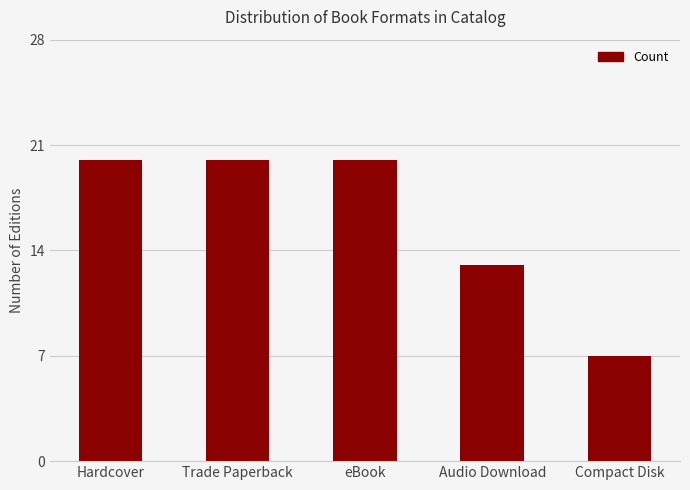

Which category has the lowest value across all series?

Compact Disk